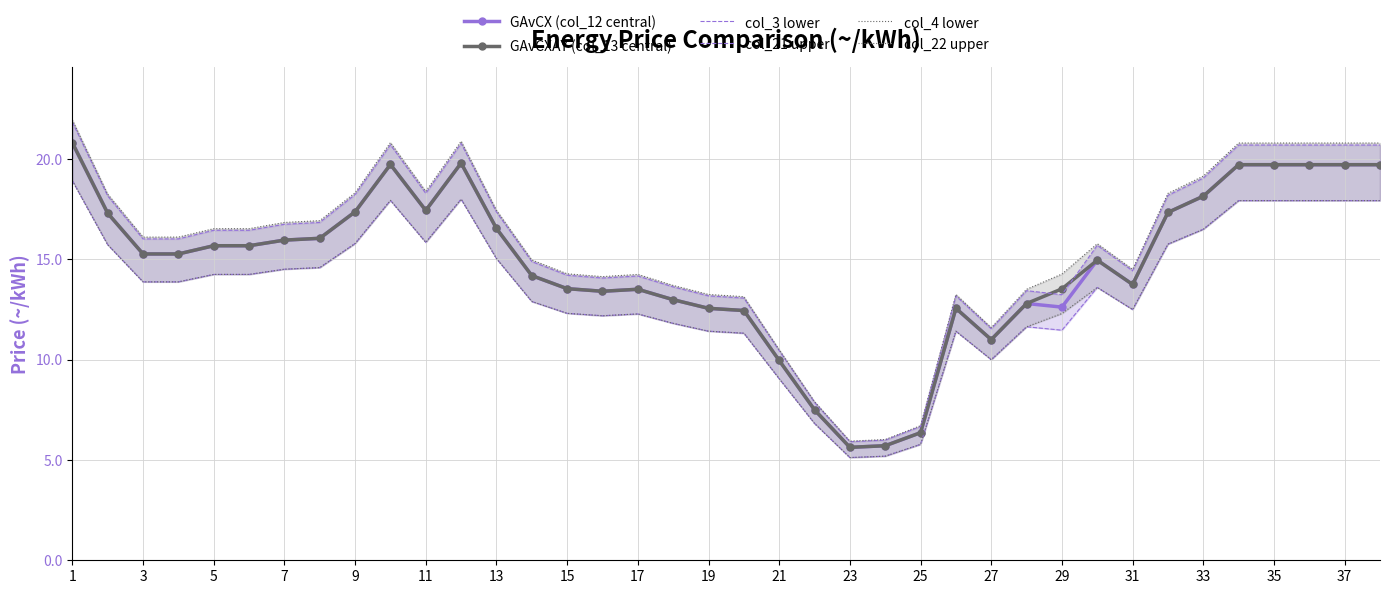

What is the difference between the maximum and minimum values in the col_4 lower series?

13.8